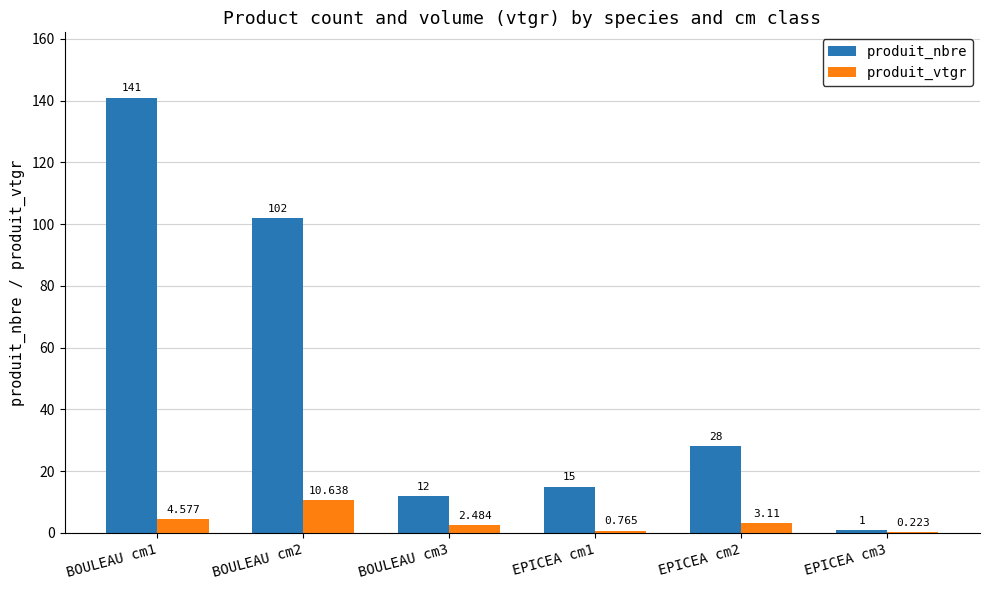

At which category is the sum across all series the highest?

BOULEAU cm1